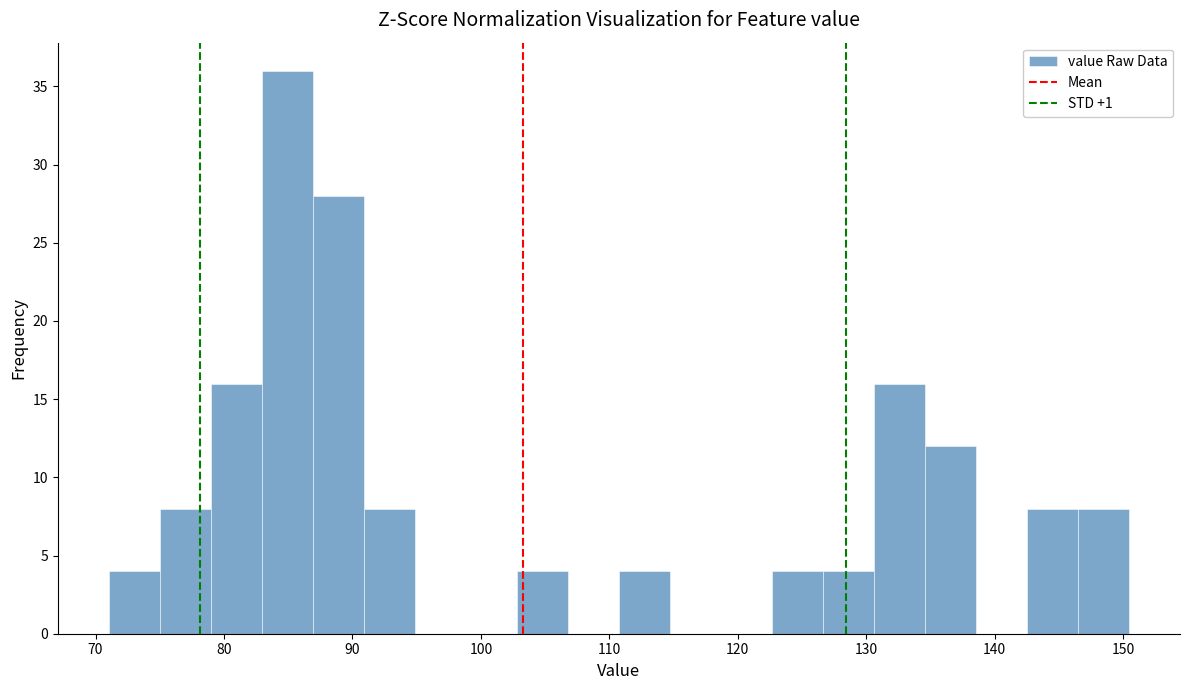

Read against the x-axis, roughly where is the centre of the tallest bar?

85